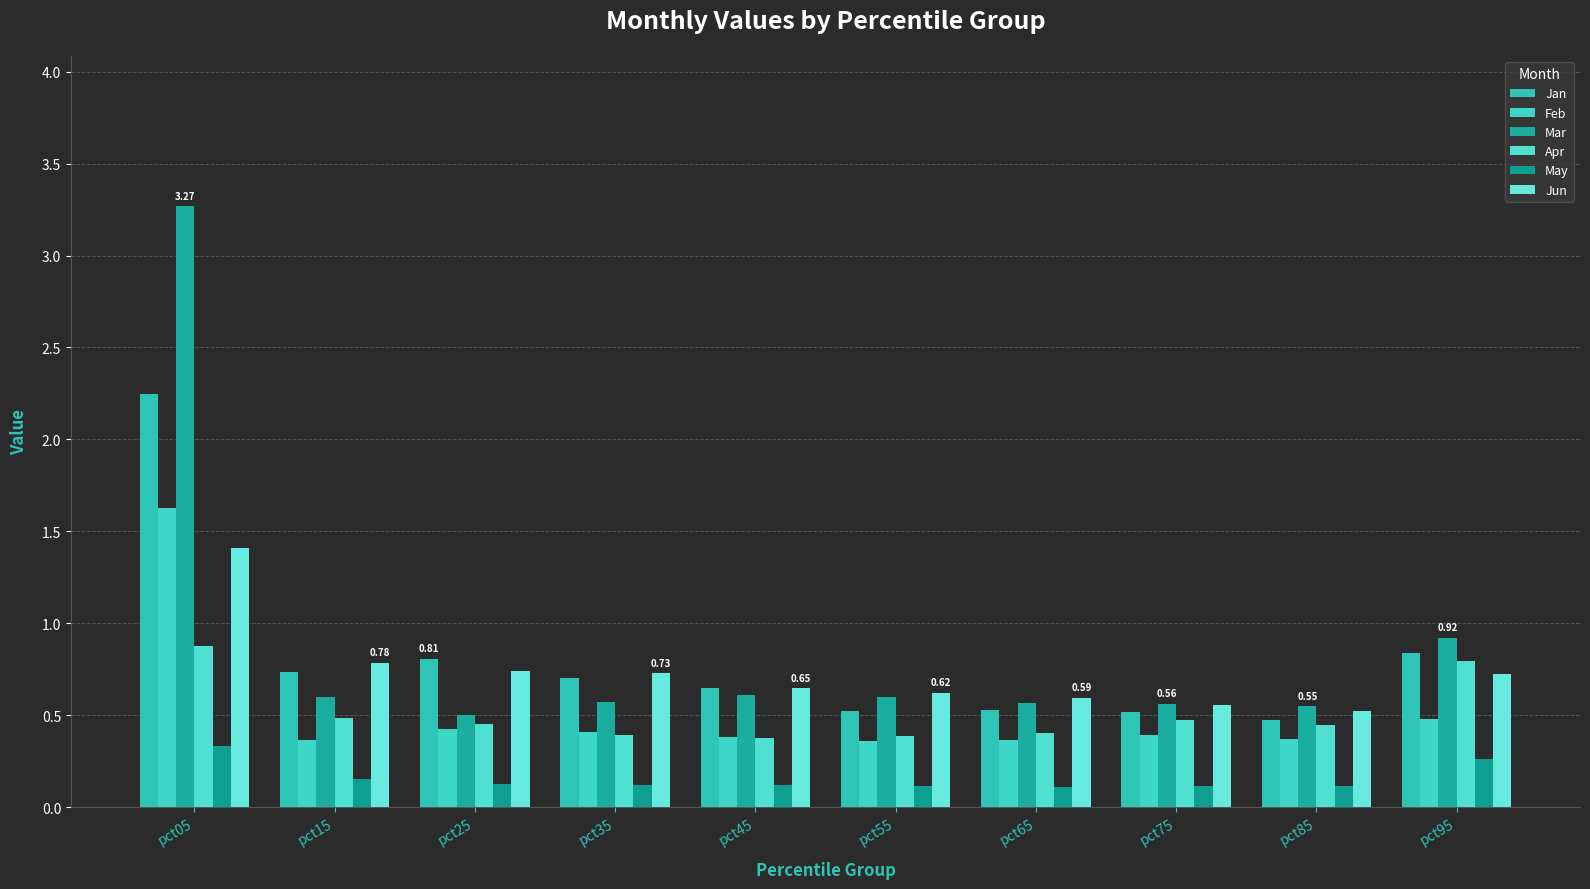

What is the average value of the Mar series?

0.9